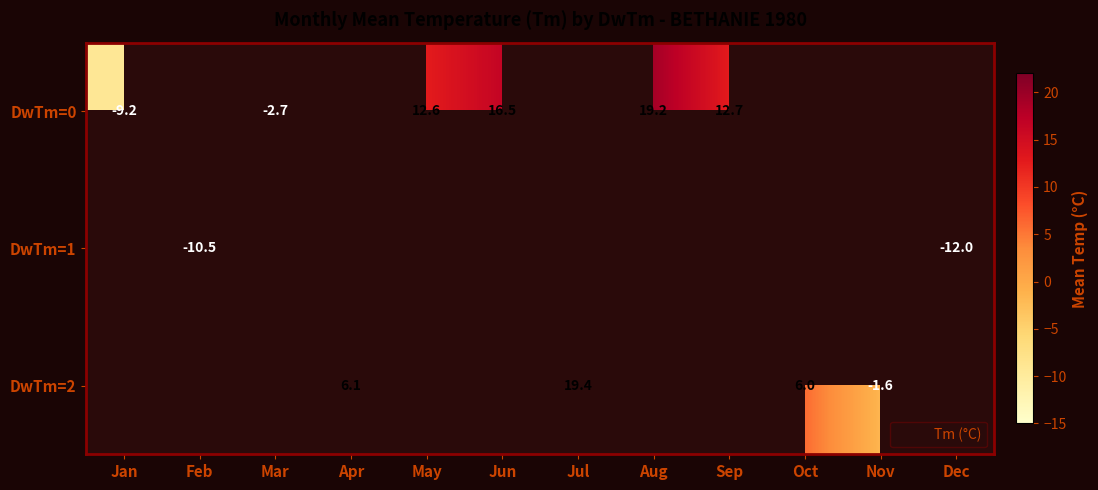

How many positive values does the DwTm=2 series have?

3